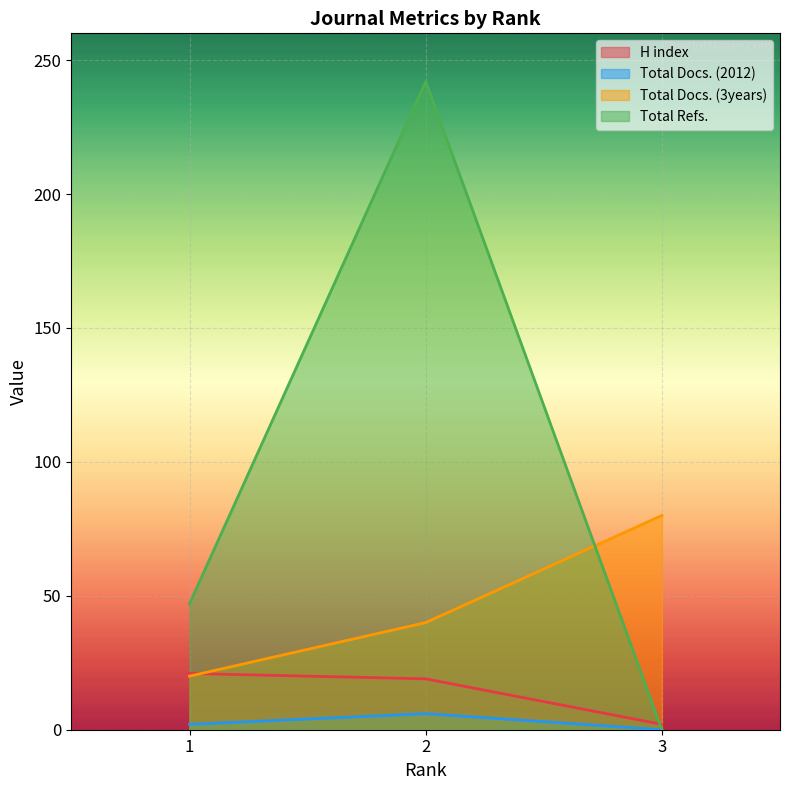

What is the total value across all series at 2?

307